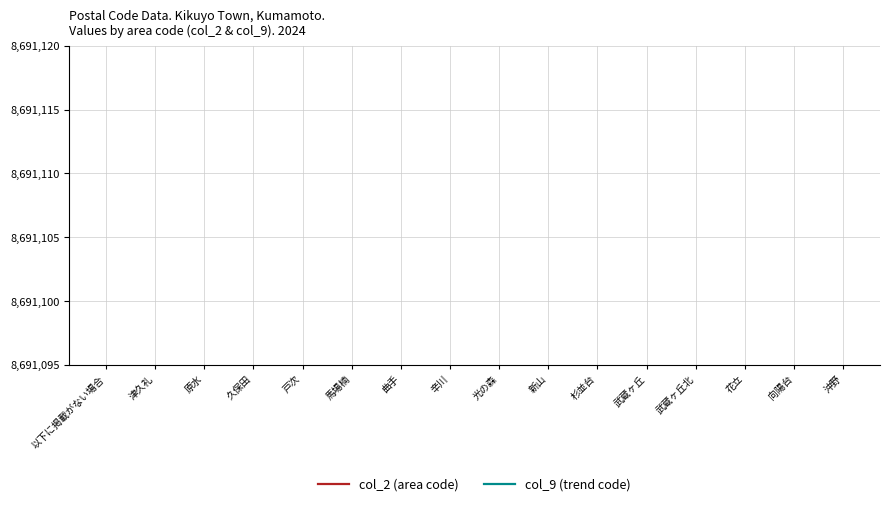

How many lines are shown in the chart?

2